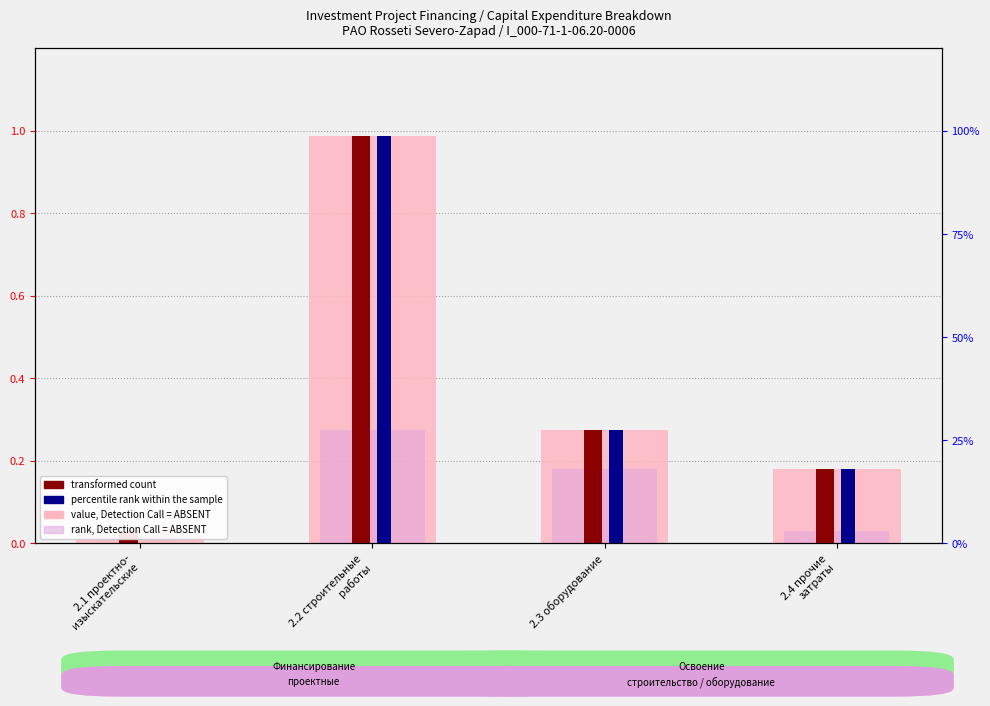

Rank the series at 2.4 прочие
затраты from highest to lowest value.

percentile rank within the sample, value, Detection Call = ABSENT, transformed count, rank, Detection Call = ABSENT